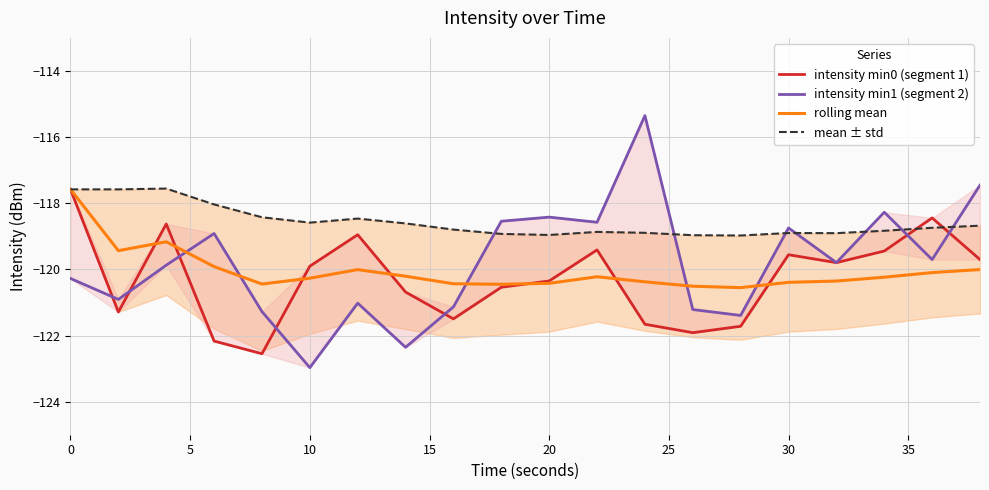

True or false: intensity min0 (segment 1) has more than 0 points higher than both neighbors.

True